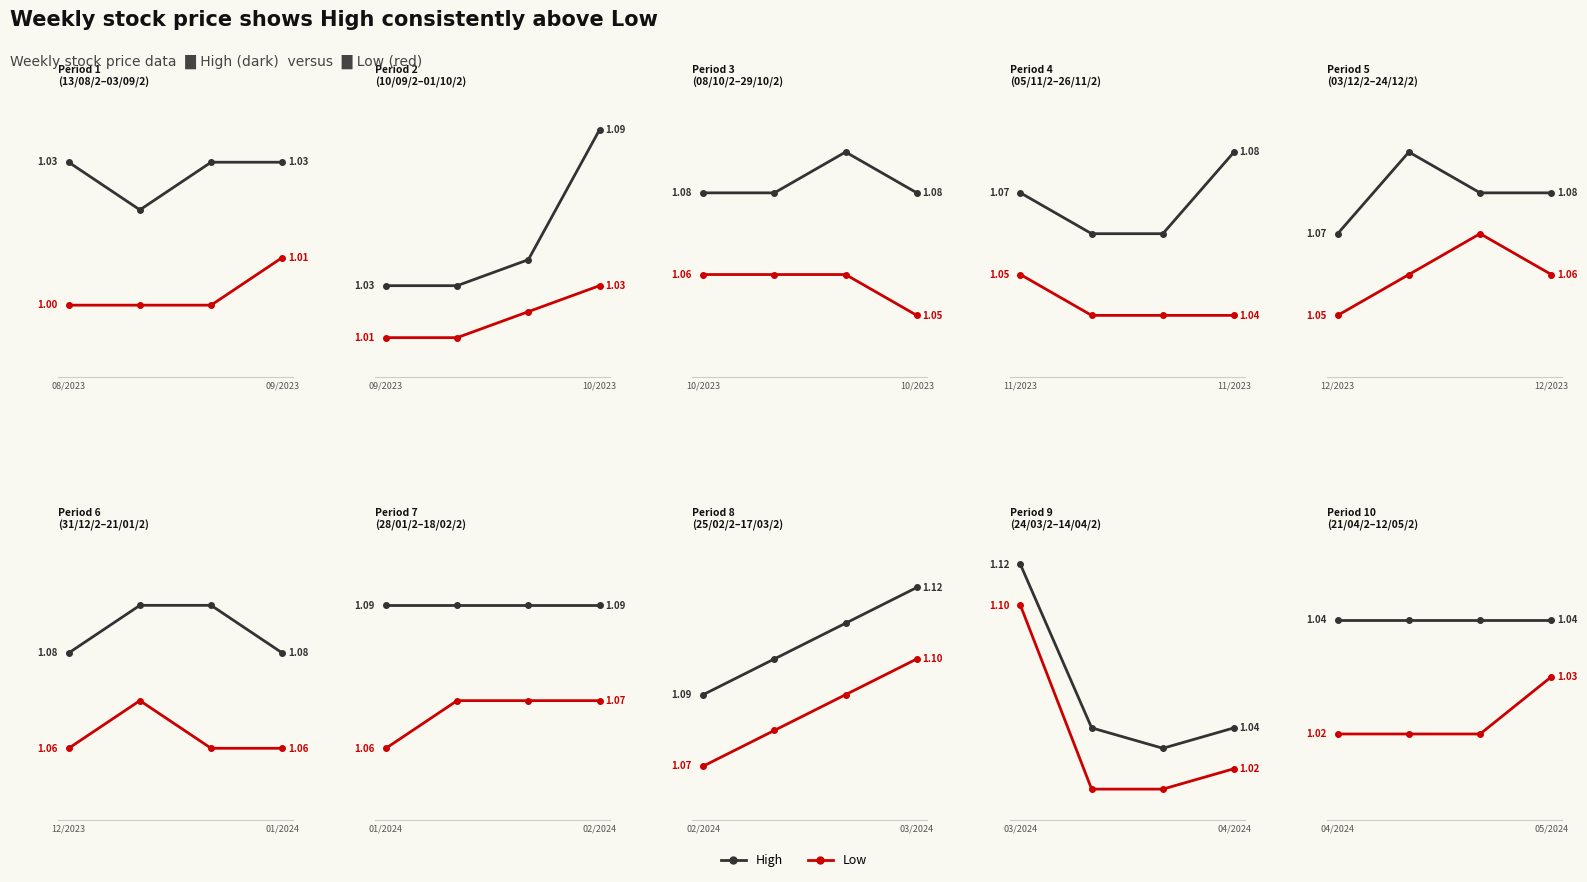

What is the smallest value displayed?

1.0